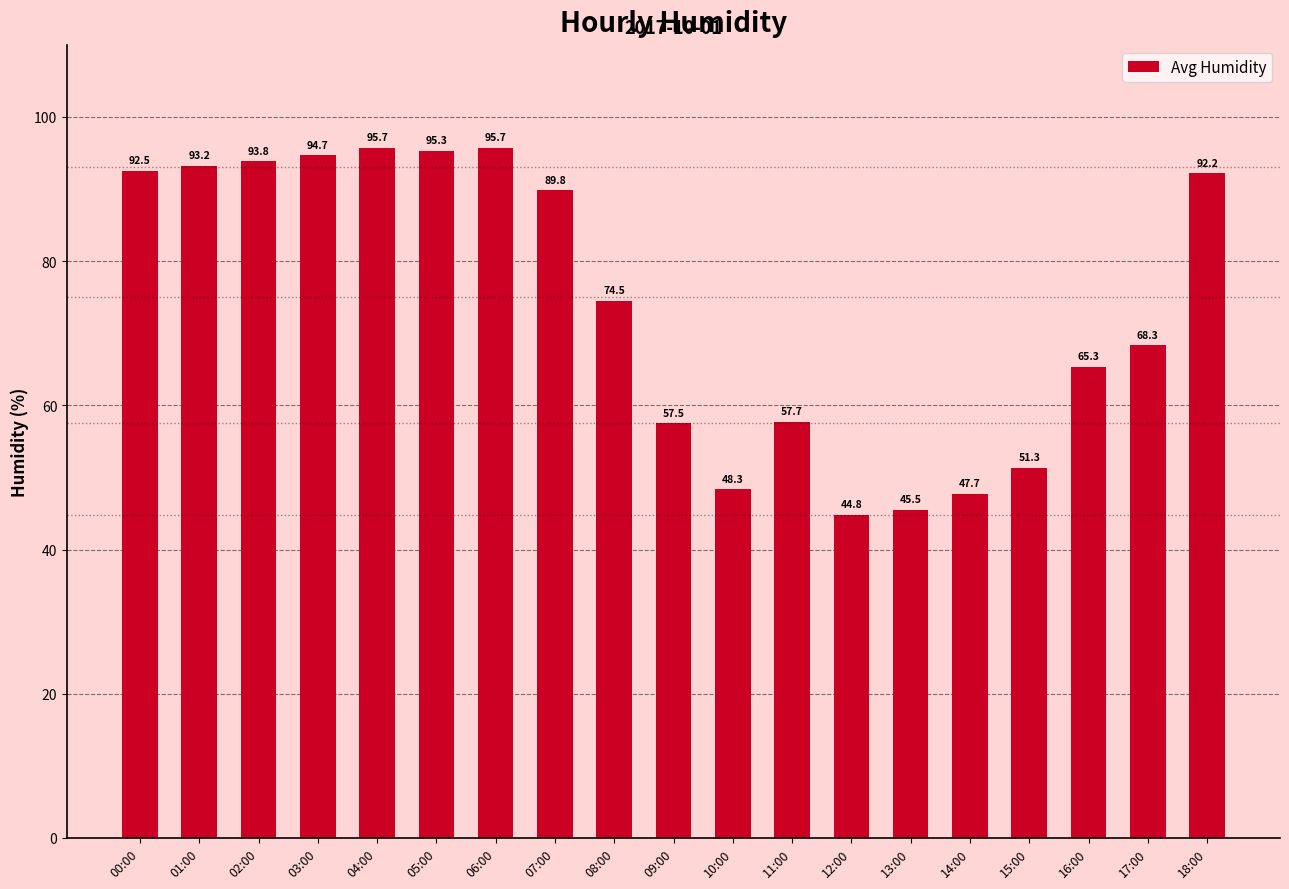

The chart shows a value of 47.3 at 04:00. True or false?

False